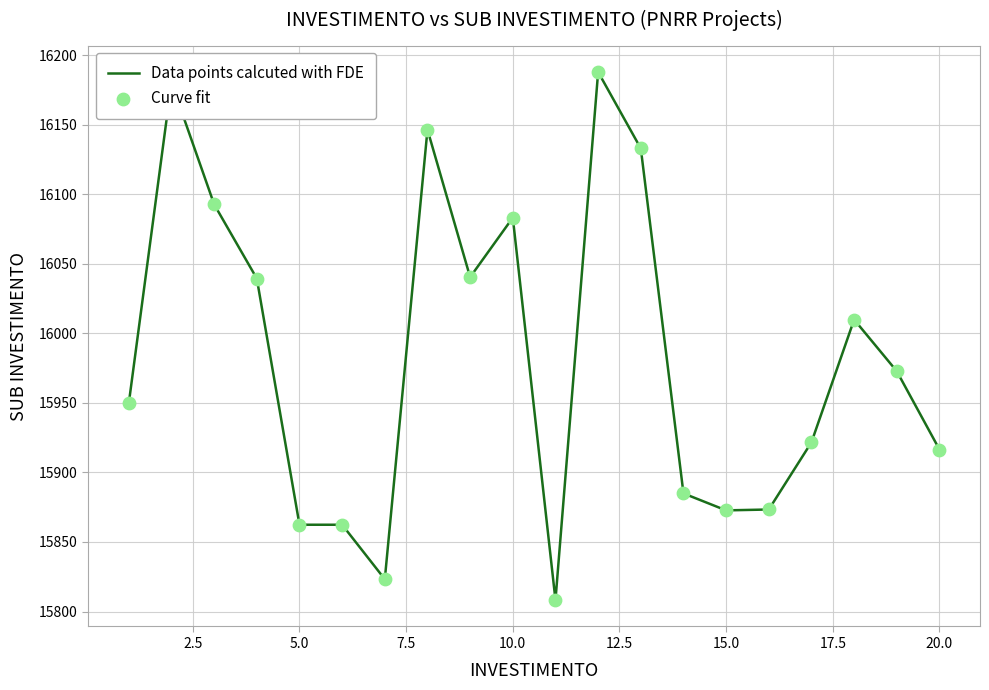

What is the smallest value displayed?

15808.2